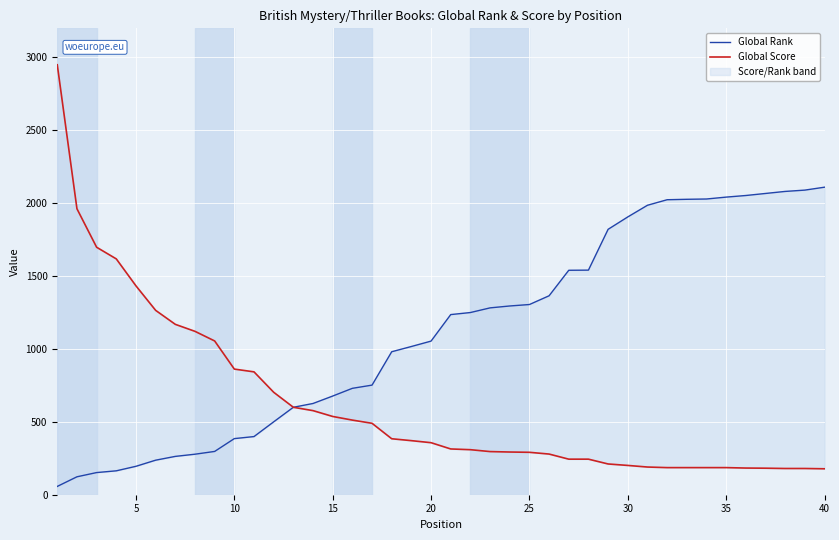

What is the value of the Global Score point at the 3rd from the left?

1698